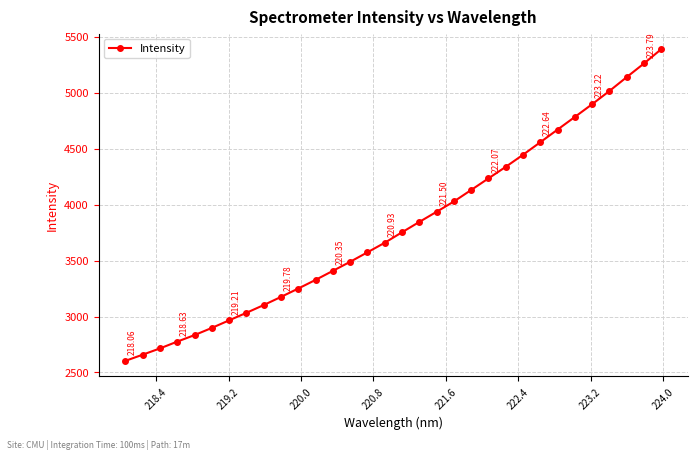

What is the difference between the second highest and second lowest values?

2603.7